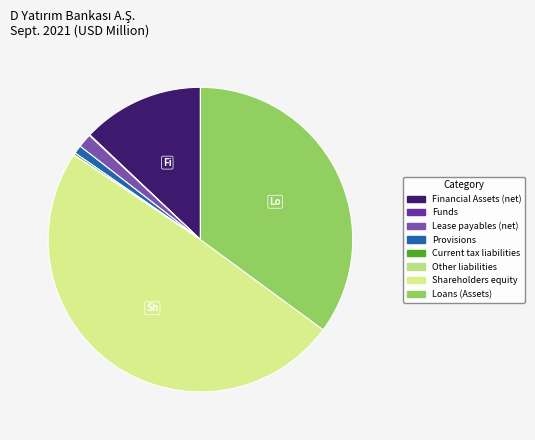

How many slices are in this pie chart?

8